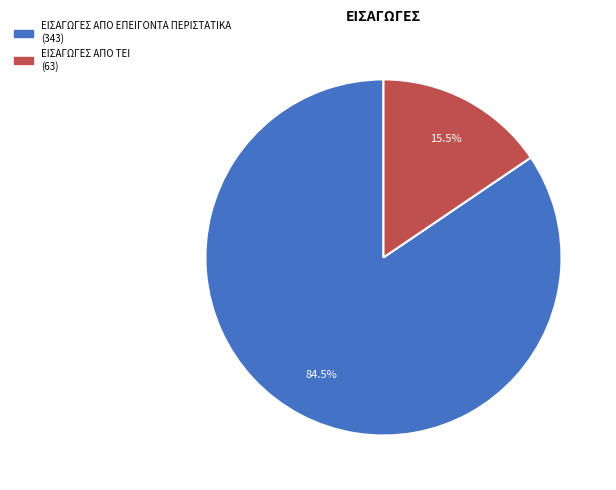

Is ΕΙΣΑΓΩΓΕΣ ΑΠΟ ΤΕΙ the majority of the pie?

No